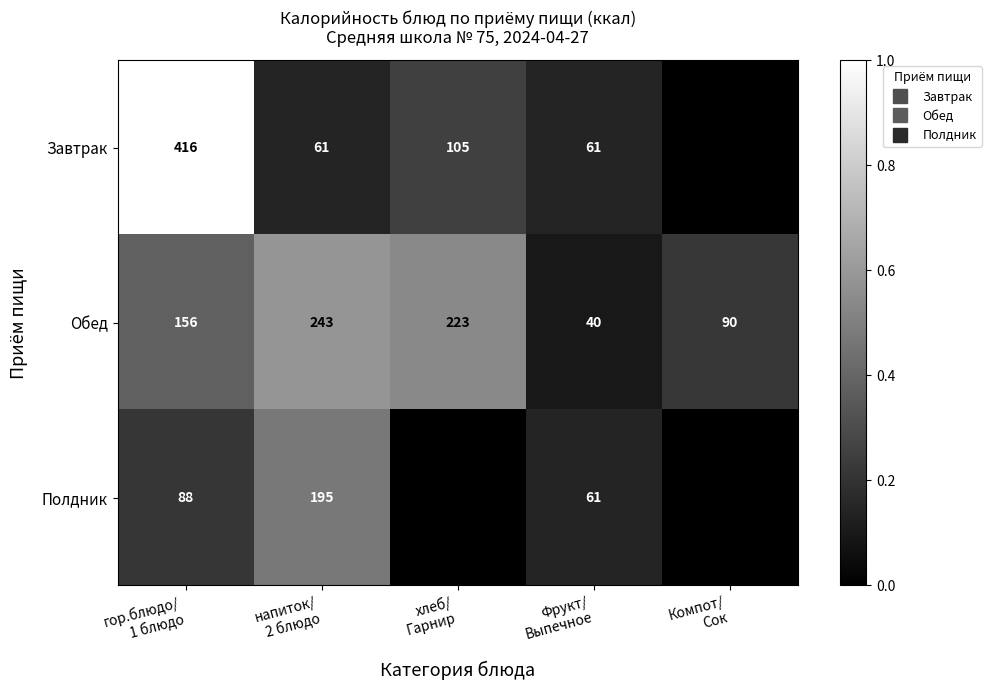

Is it true that Обед equals 0.4 at гор.блюдо/ 1 блюдо?

True